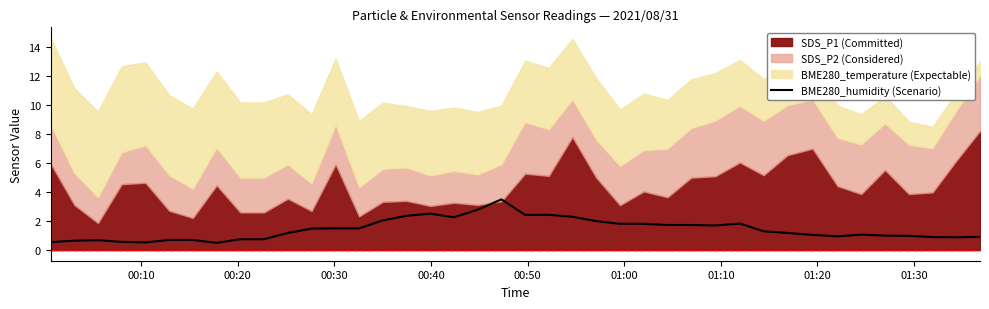

Reading left to right, what are all the values shown in this chart?

0.6	0.7	0.7	0.6	0.5	0.7	0.7	0.5	0.7	0.7	1.2	1.5	1.5	1.5	2.0	2.4	2.5	2.3	2.8	3.5	2.4	2.4	2.3	2.0	1.8	1.8	1.7	1.7	1.7	1.8	1.3	1.2	1.0	1.0	1.1	1.0	1.0	0.9	0.9	0.9